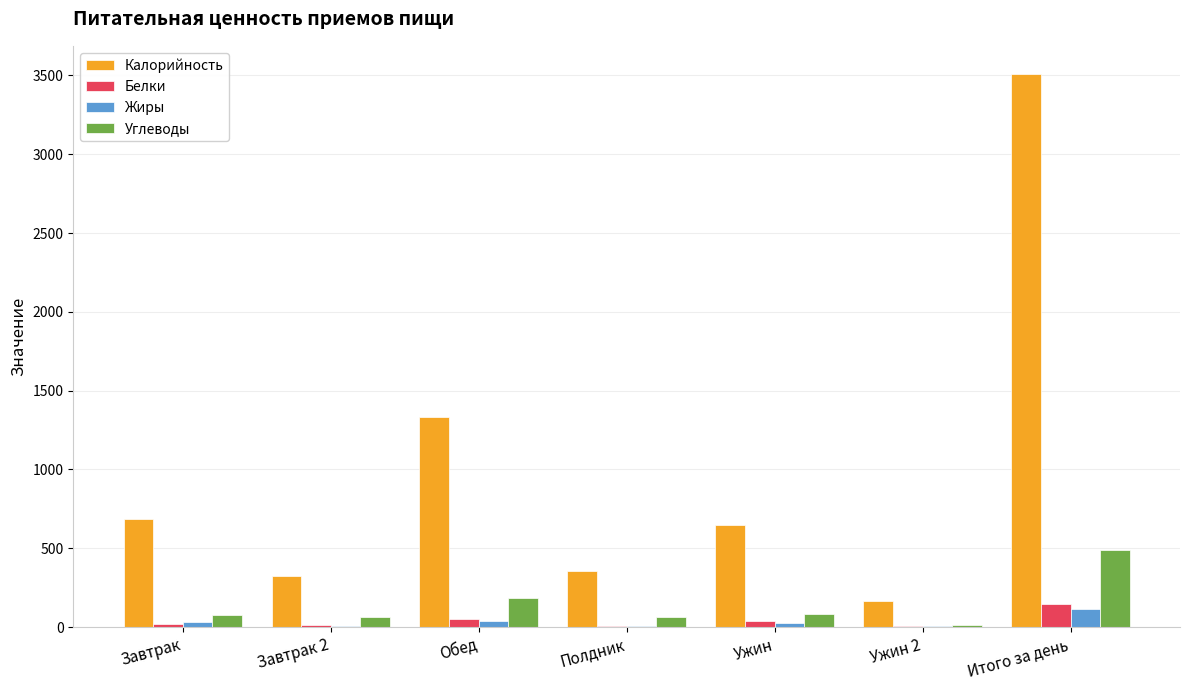

Count the number of data series in this chart.

4